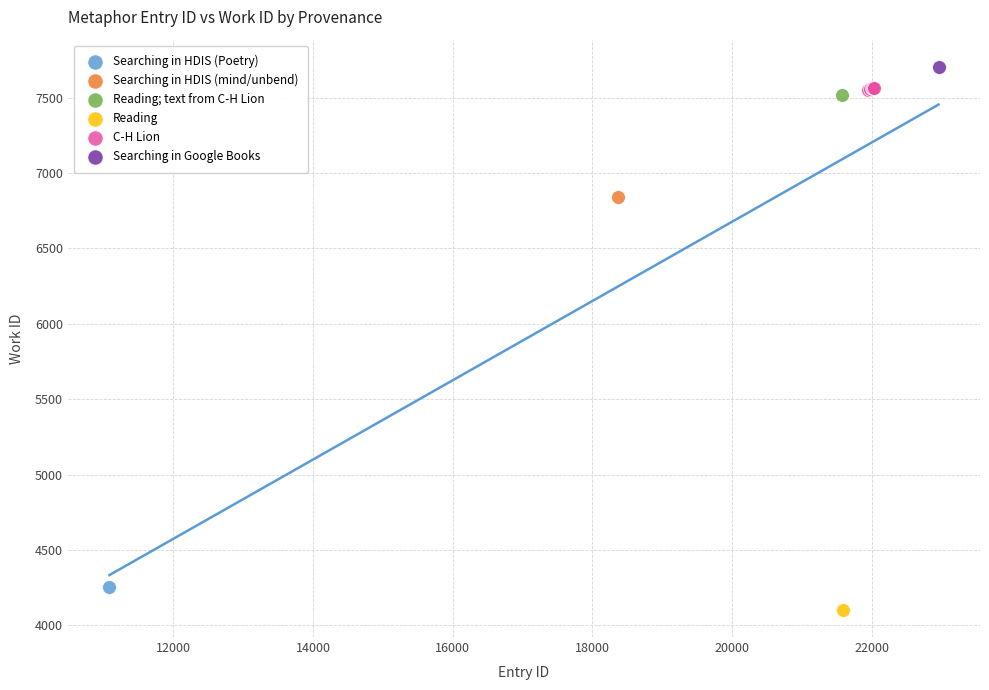

What are all the series names shown in the legend?

Searching in HDIS (Poetry), Searching in HDIS (mind/unbend), Reading; text from C-H Lion, Reading, C-H Lion, Searching in Google Books